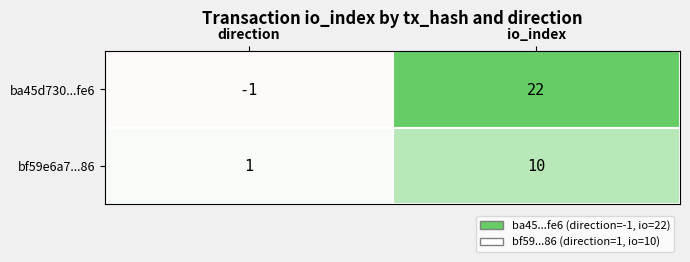

Which series has the widest spread of values?

ba45d730...fe6